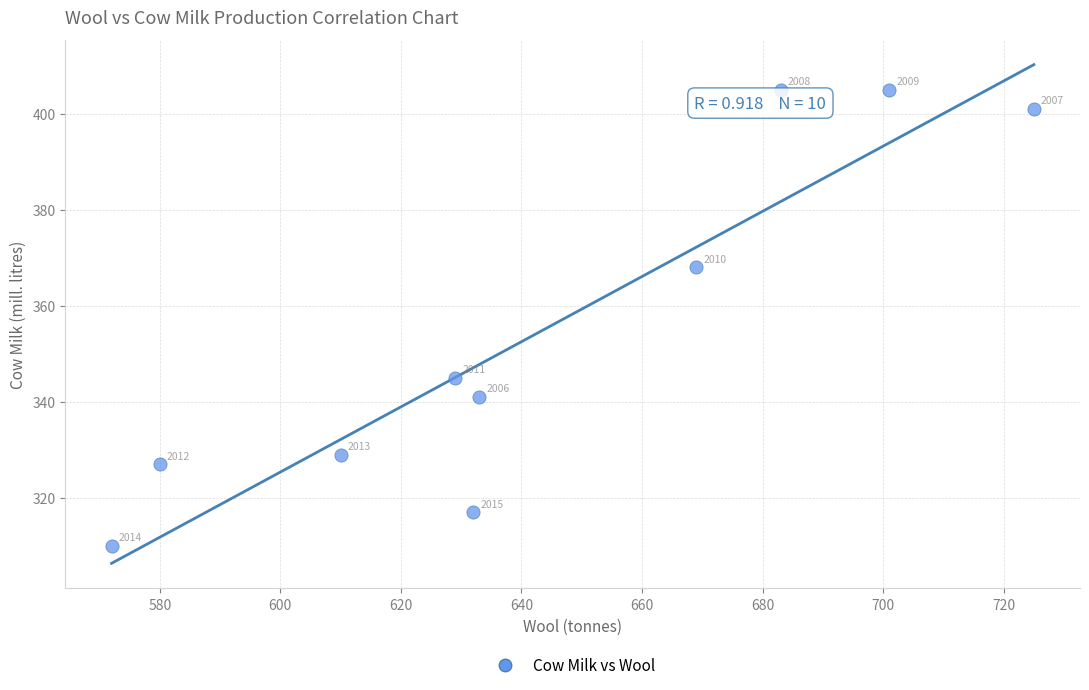

What is the average X value?

643